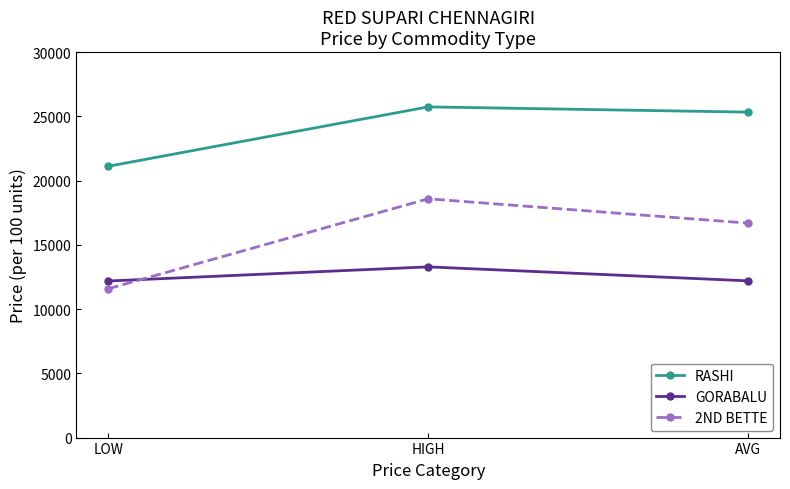

Is it true that 2ND BETTE equals 16692 at AVG?

True